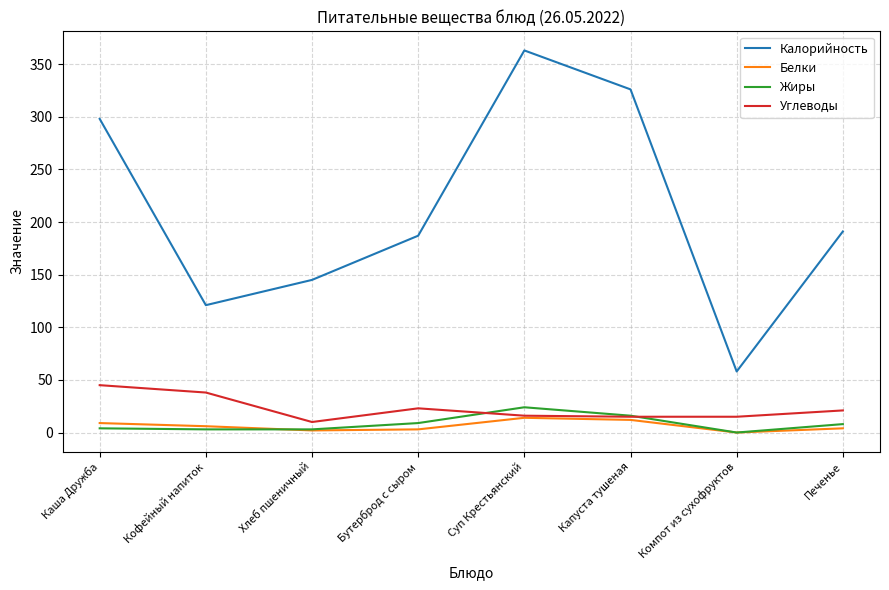

Which series has the largest range (max minus min)?

Калорийность